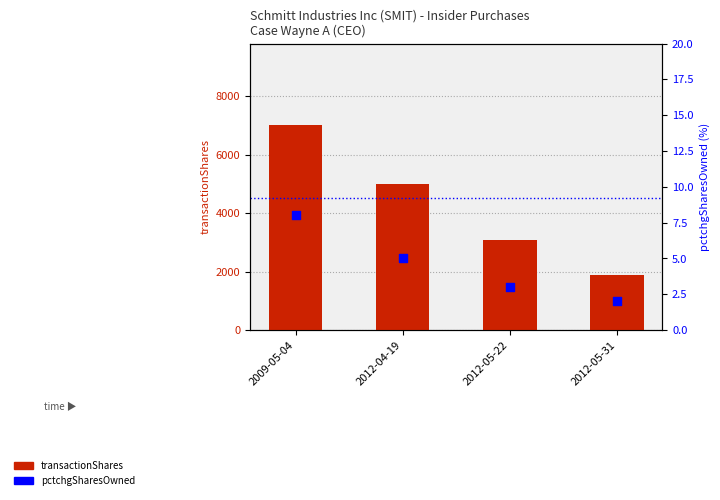

At which category is the sum across all series the highest?

2009-05-04